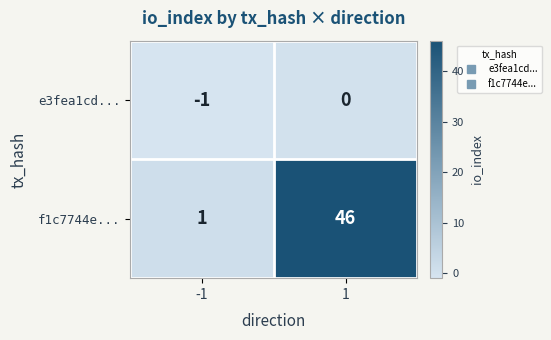

Reading right to left, transcribe all the data shown in this chart.

e3fea1cd...: 1=0	-1=-1
f1c7744e...: 1=46	-1=1